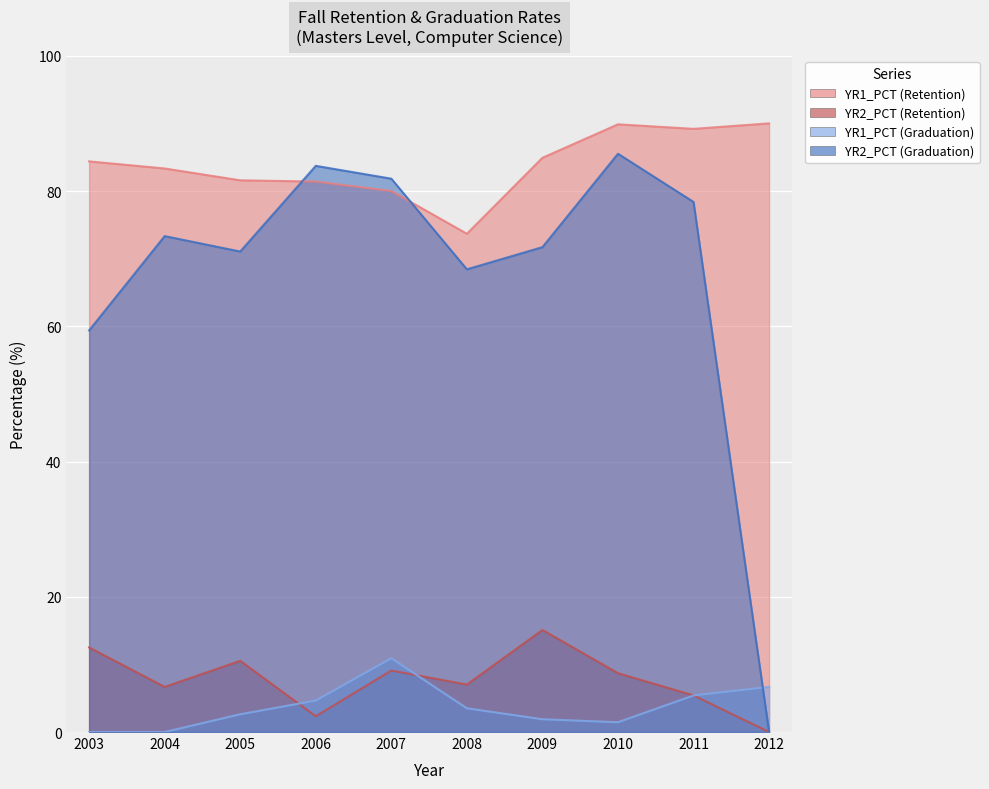

Which category has the highest value across all series?

2012